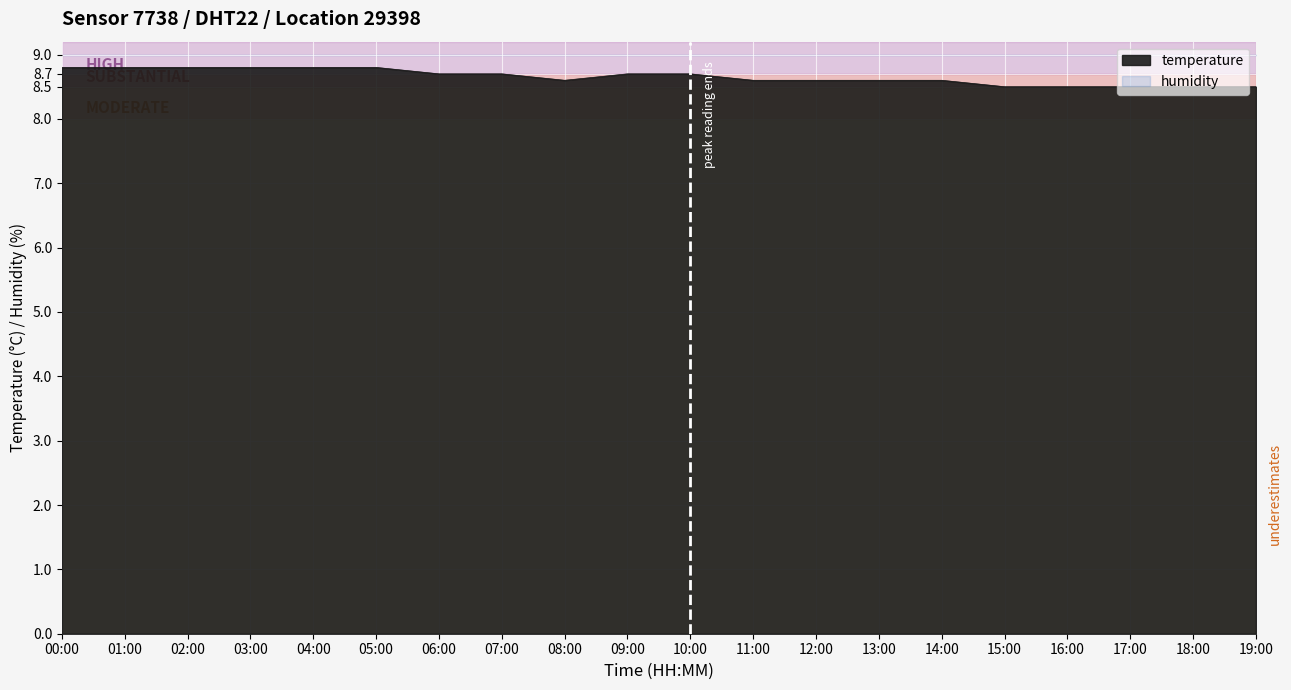

What position from the left is 02:00?

3